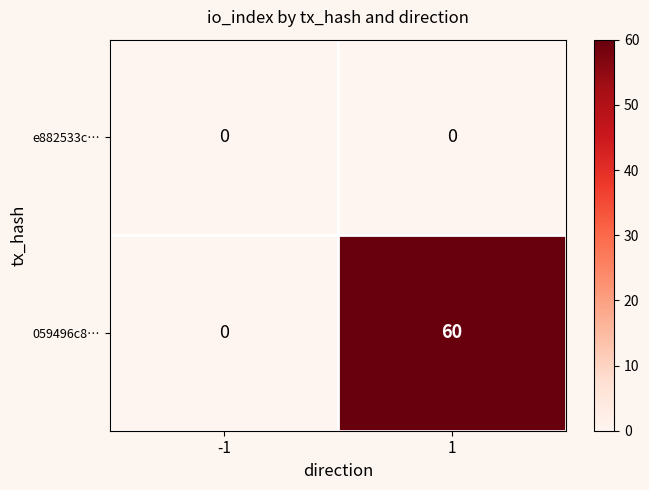

Which series has the widest spread of values?

059496c8…